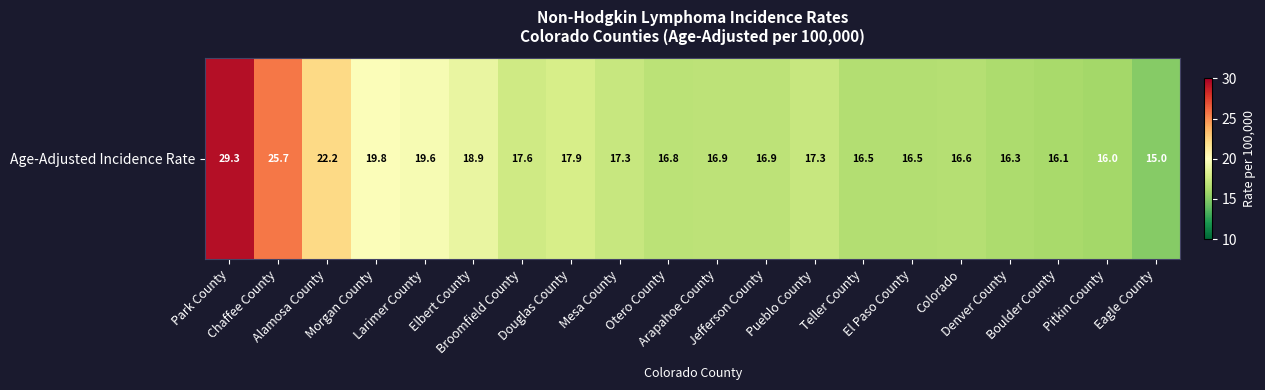

Reading left to right, extract all data points from this chart.

29.3	25.7	22.2	19.8	19.6	18.9	17.6	17.9	17.3	16.8	16.9	16.9	17.3	16.5	16.5	16.6	16.3	16.1	16.0	15.0